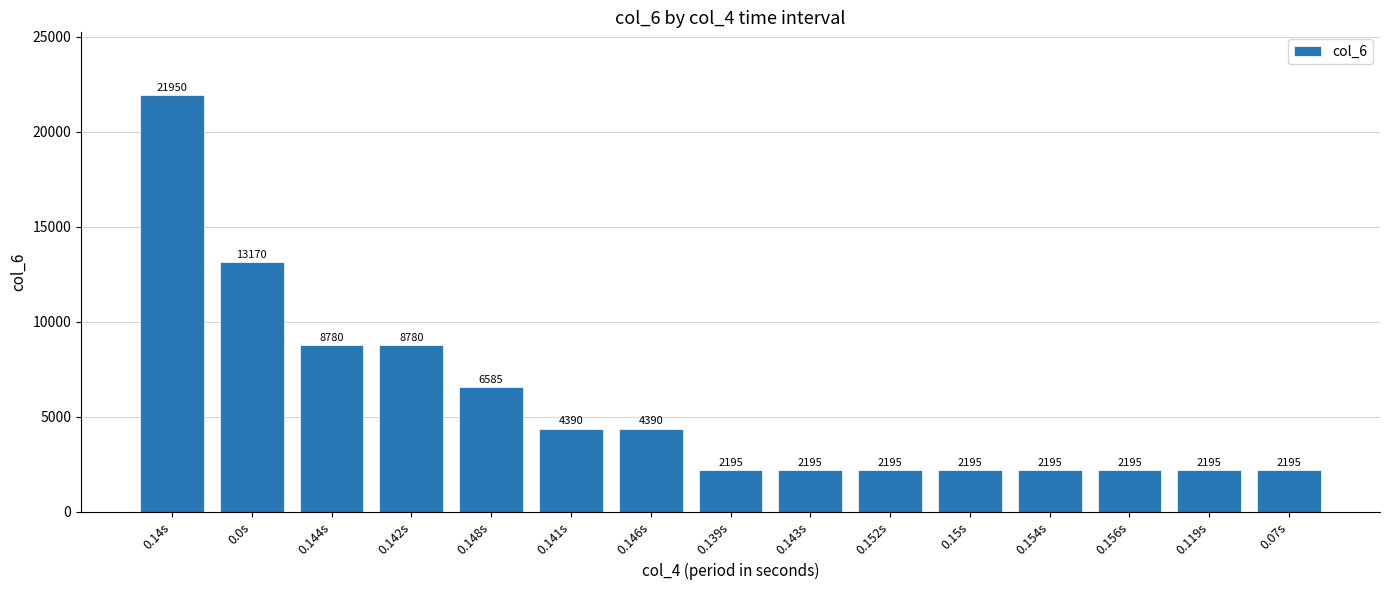

What is the minimum value shown in the chart?

2195